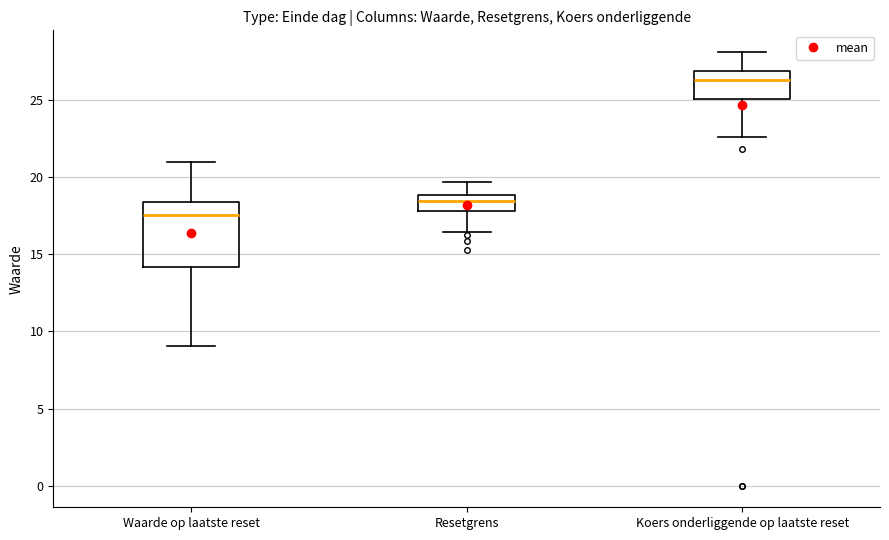

Reading left to right, read every box against the y-axis: the position of its median line, the range the box covers, and the ends of its whiskers. The values are not printed on the chart, so give them approximately, as read against the axis.

Waarde op laatste reset: median 17.5, box 14.0 to 18.5, whiskers 9.0 to 21.0
Resetgrens: median 18.5, box 18.0 to 19.0, whiskers 16.5 to 19.5
Koers onderliggende op laatste reset: median 26.5, box 25.0 to 27.0, whiskers 22.5 to 28.0